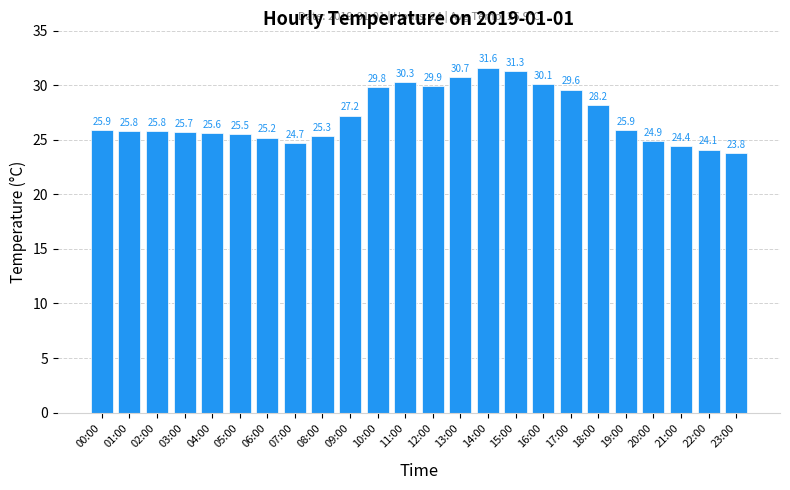

What is the sum of the values at 06:00 and 01:00?

51.0